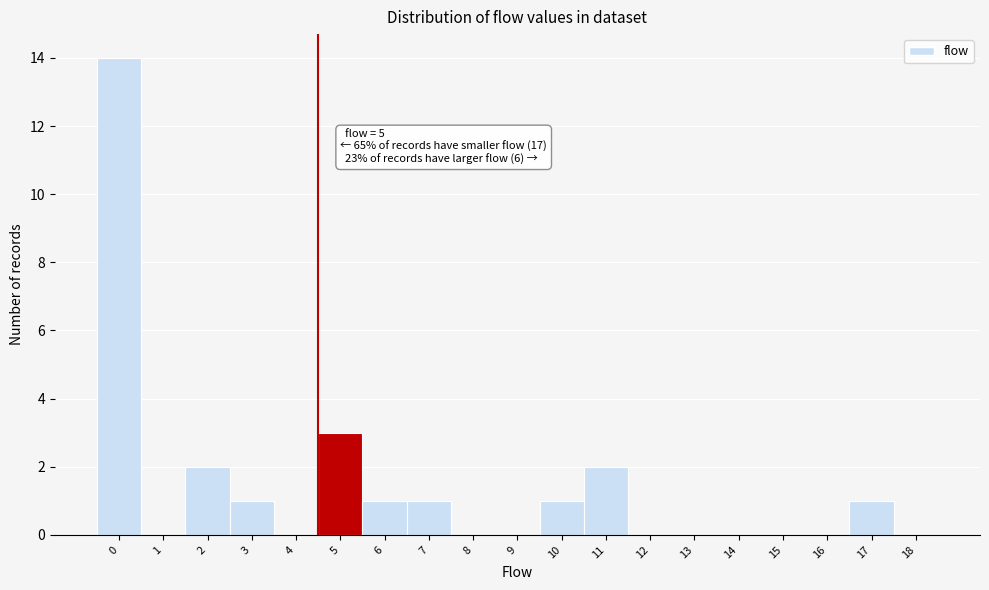

Reading right to left, extract all data points from this chart.

18=0	17=1	16=0	15=0	14=0	13=0	12=0	11=2	10=1	9=0	8=0	7=1	6=1	5=3	4=0	3=1	2=2	1=0	0=14